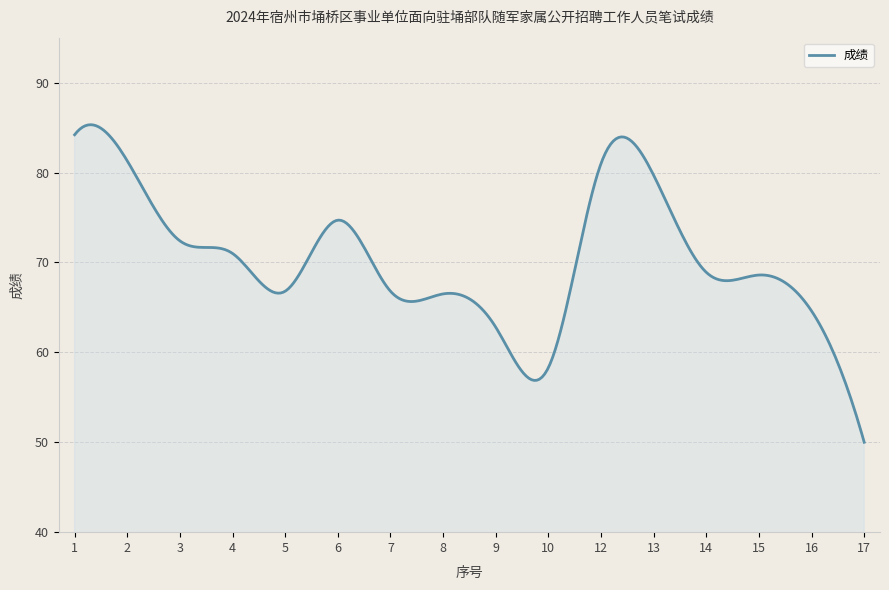

What is the minimum value shown in the chart?

50.0